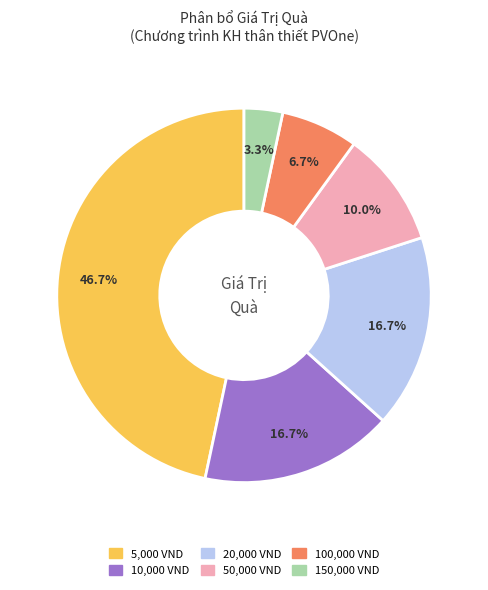

Does any single category account for the majority?

No